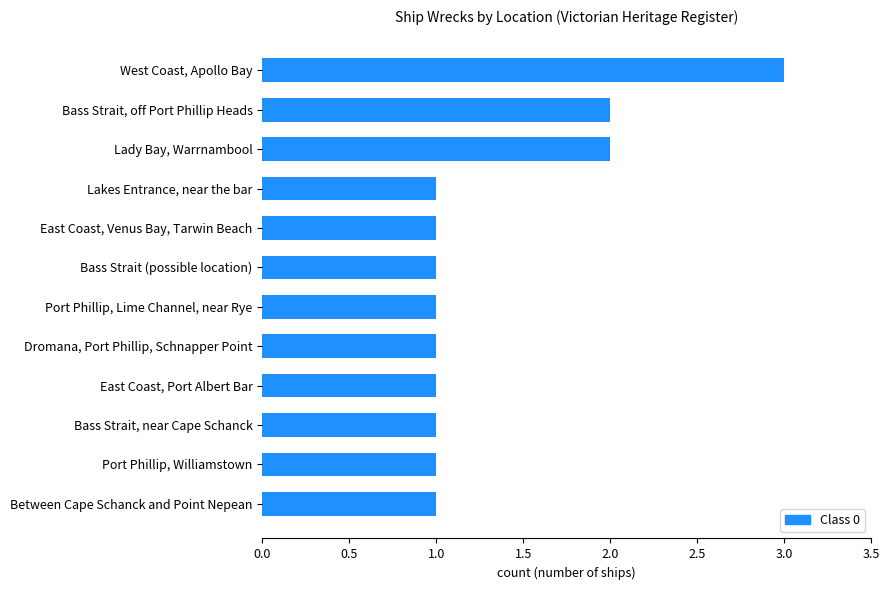

Reading top to bottom, list all the values displayed in this chart.

3	2	2	1	1	1	1	1	1	1	1	1